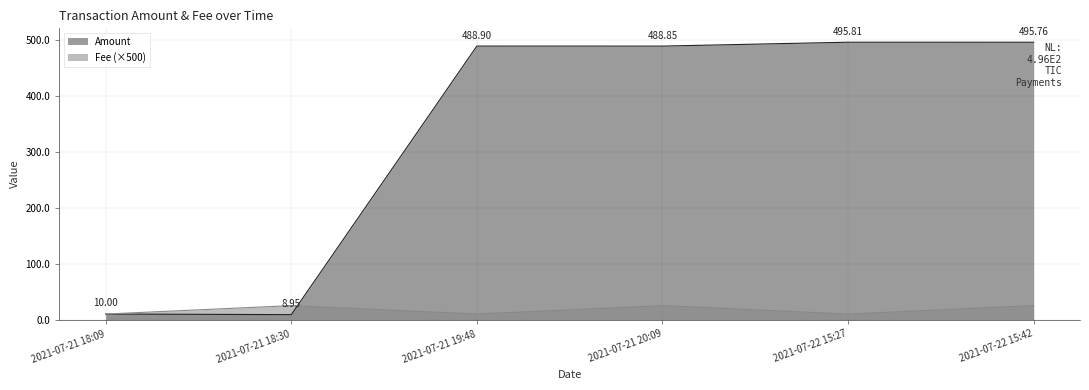

The value of Fee at 2021-07-21 20:09 is 25.0. True or false?

True